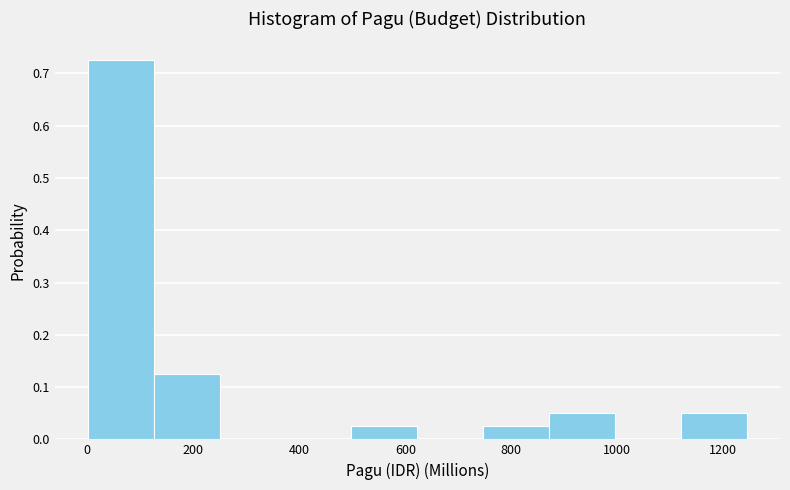

Reading left to right, list every bar in this chart as the range it spans on the x-axis followed by its height. Neither the bar edges nor the heights are printed on the chart, so give them approximately, as read against the axes.

0 to 120: 0.73
120 to 240: 0.13
240 to 380: 0
380 to 500: 0
500 to 620: 0.03
620 to 740: 0
740 to 880: 0.03
880 to 1000: 0.05
1000 to 1120: 0
1120 to 1240: 0.05